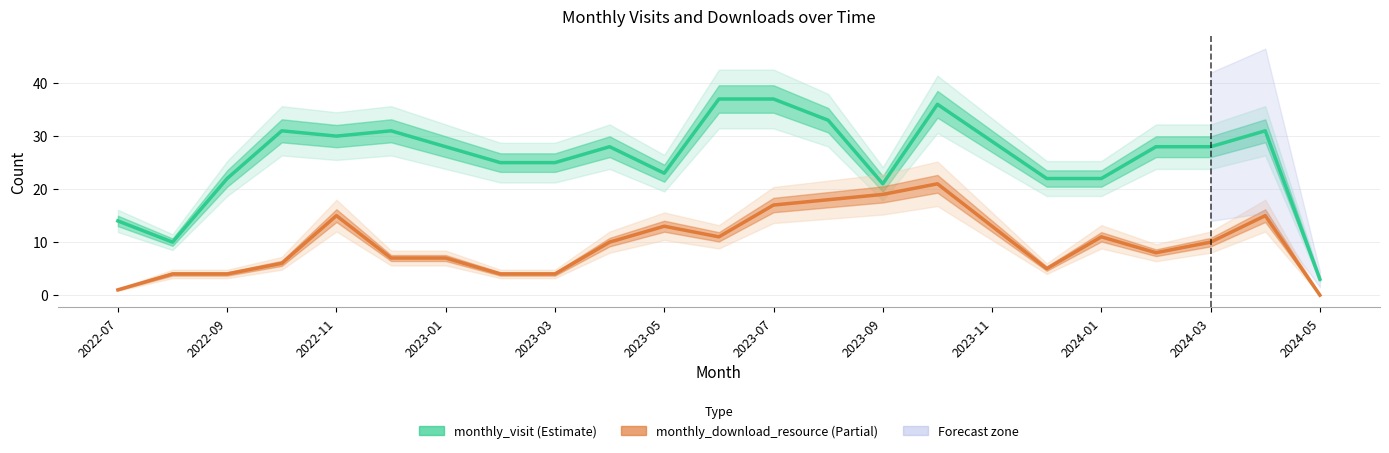

List the series in order of their overall mean, highest first.

monthly_visit, monthly_download_resource